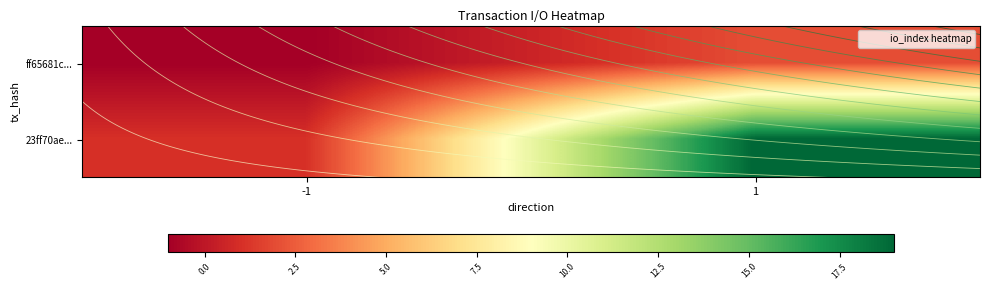

At how many categories does at least one series exceed 0?

2